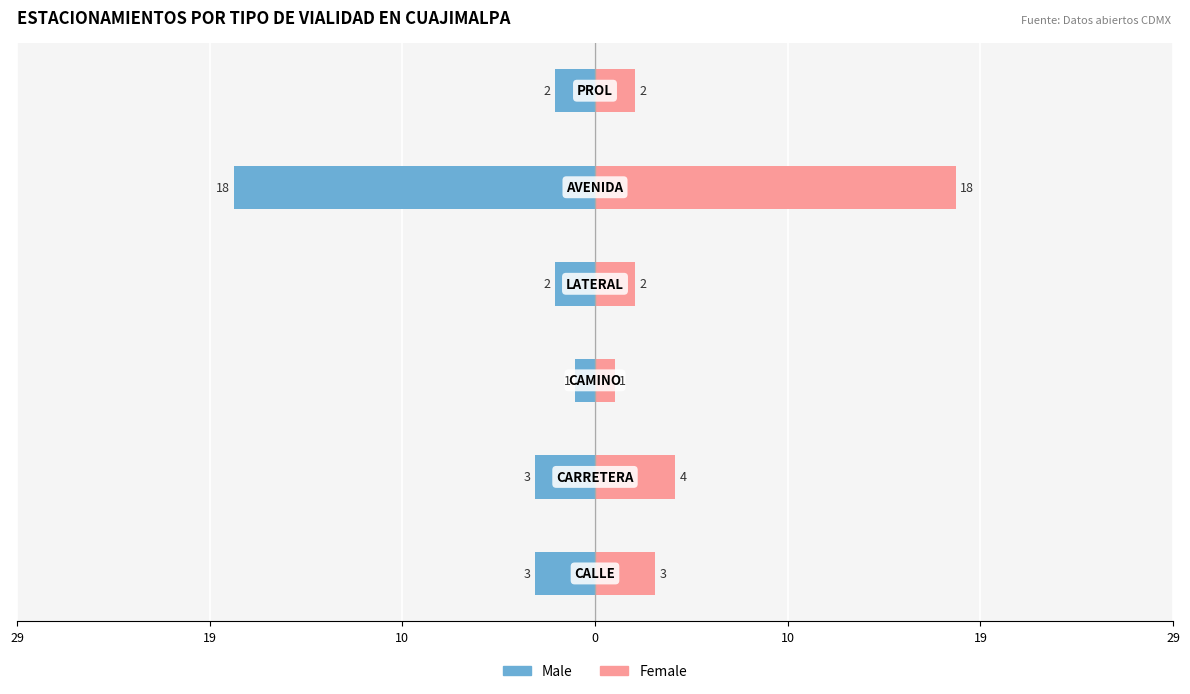

At how many categories does at least one series exceed 11?

1